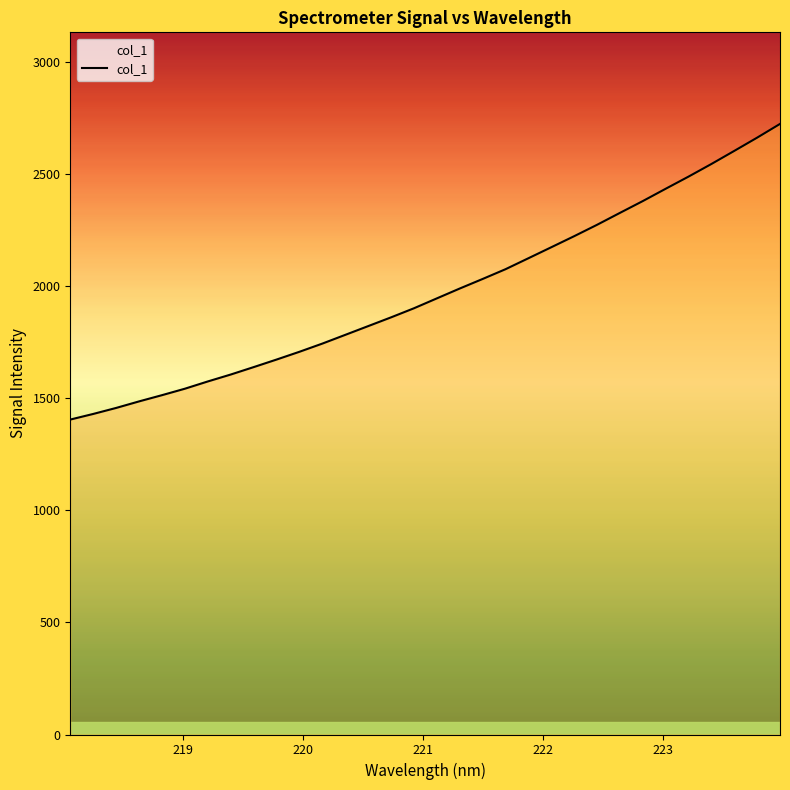

What is the smallest value displayed?

1404.5